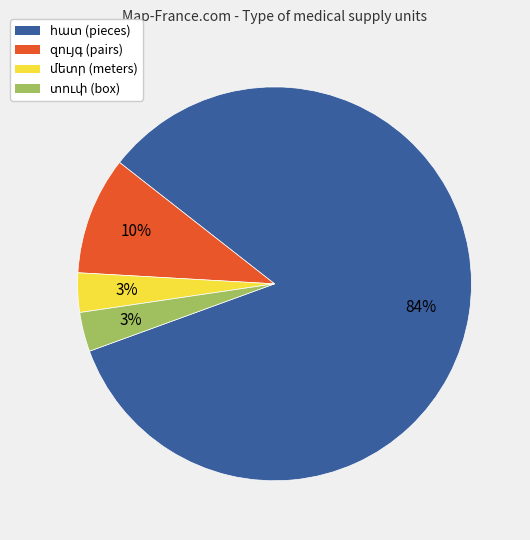

To the nearest percent, what is the average slice percentage?

25%